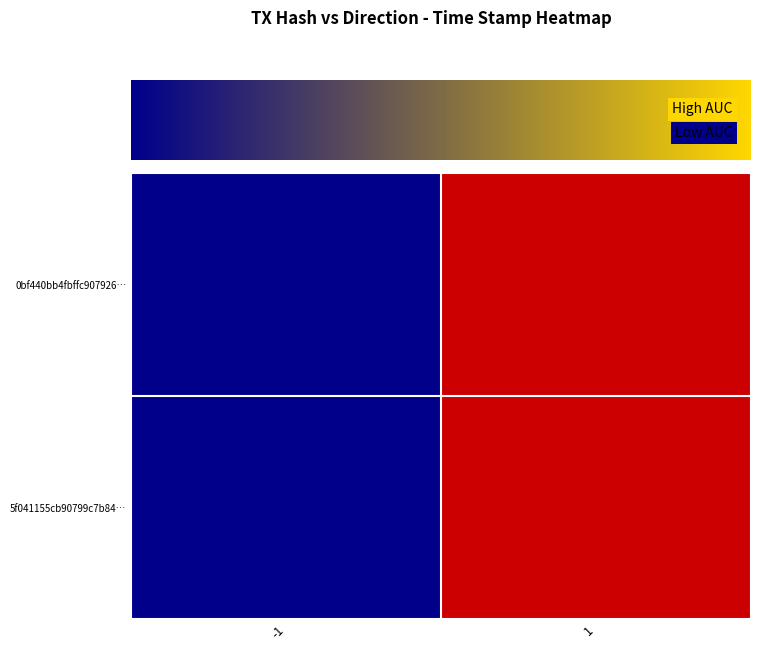

What is the total value across all series at 1?

2